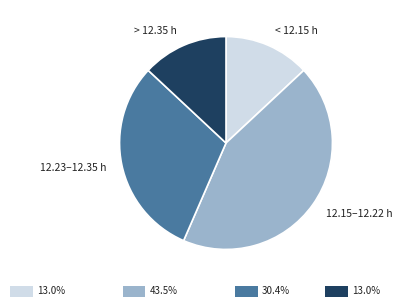

What is the largest slice in the pie chart?

12.15–12.22 h